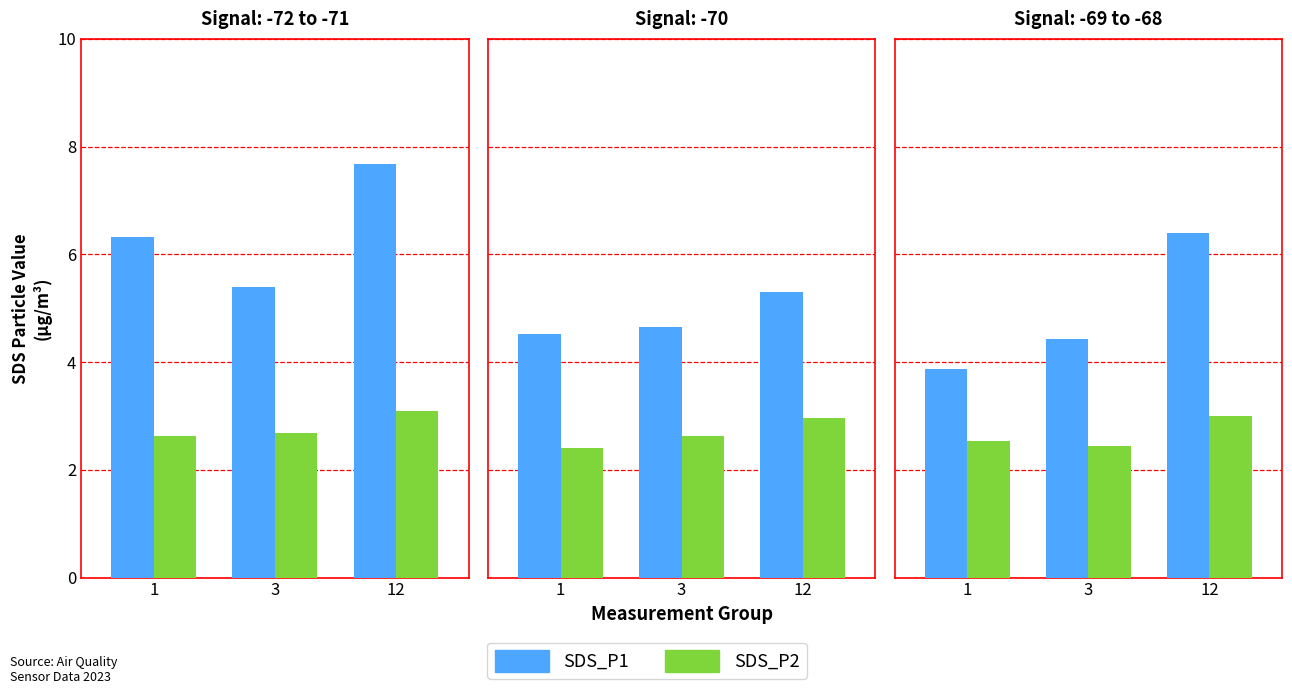

At 1, list the series in order from largest to smallest.

SDS_P1, SDS_P2